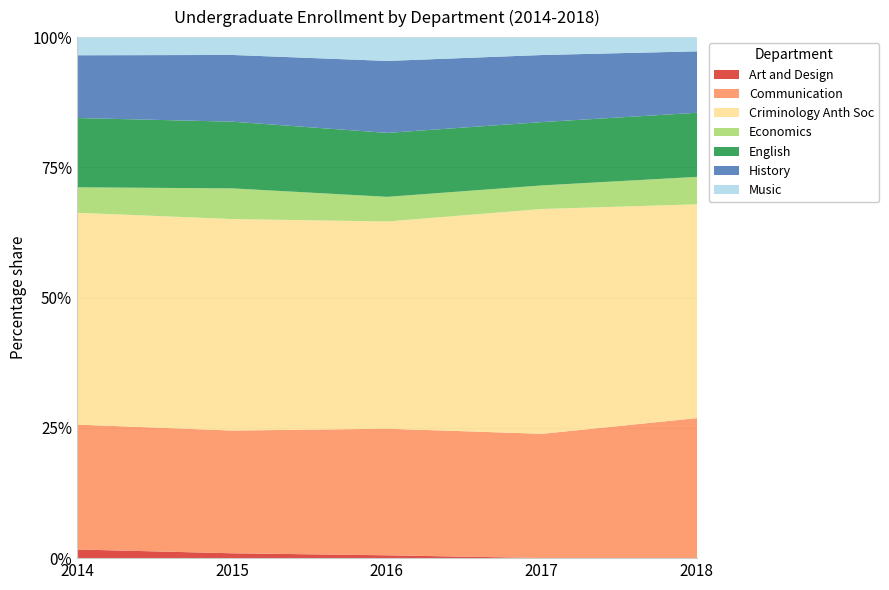

The Art and Design series shows 0.6 at 2016. True or false?

True